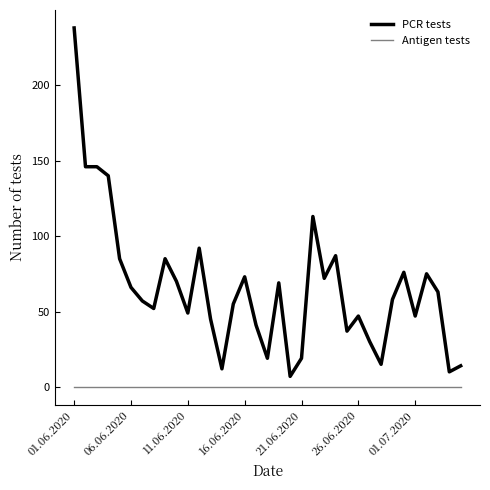

Which series has the widest spread of values?

PCR tests